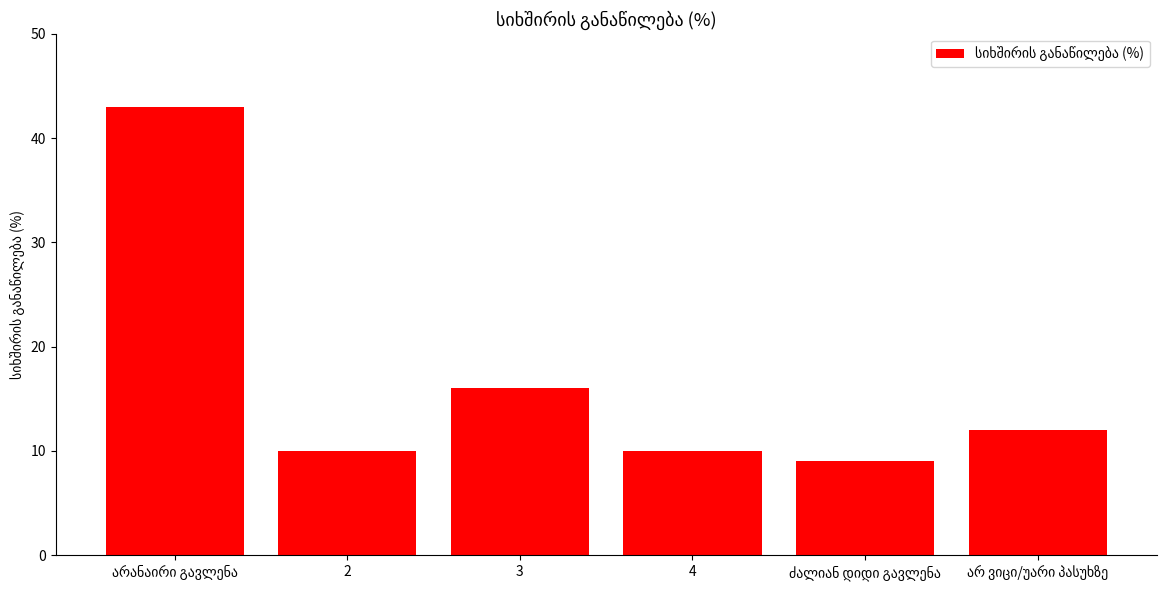

What is the label of the 3rd bar from the left?

3